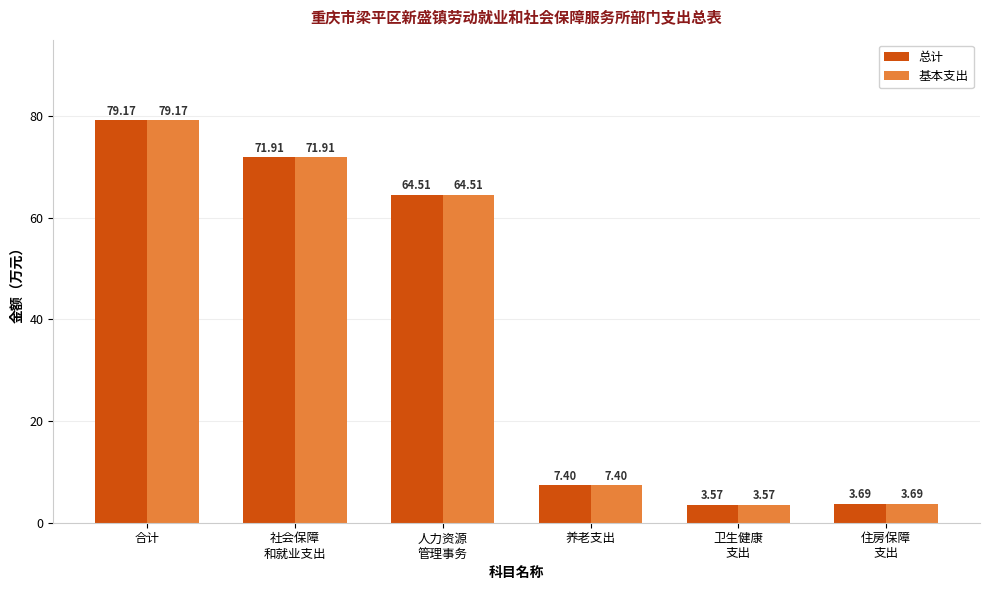

What is the difference between the 基本支出 values at 人力资源
管理事务 and 养老支出?

57.1